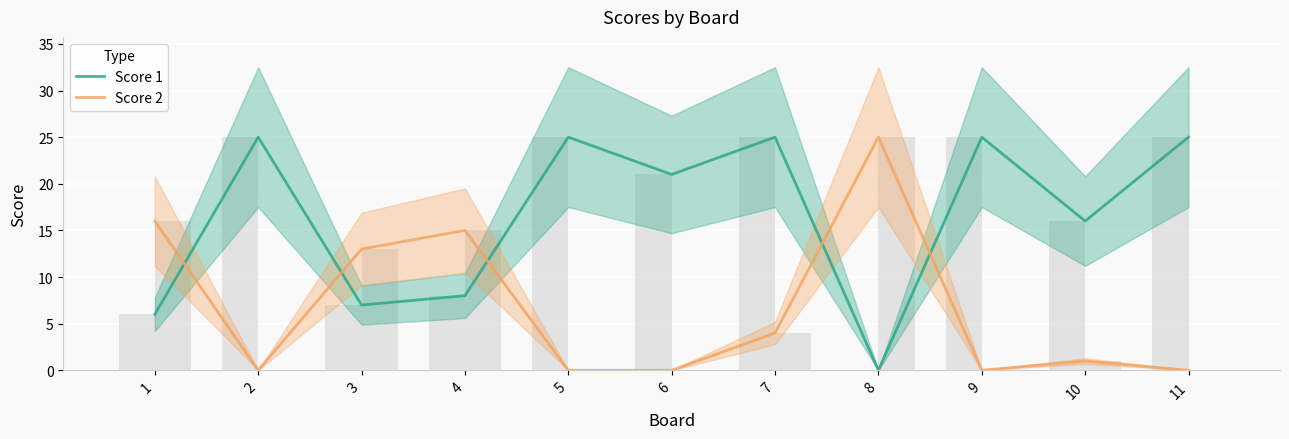

Are the bars horizontal?

No